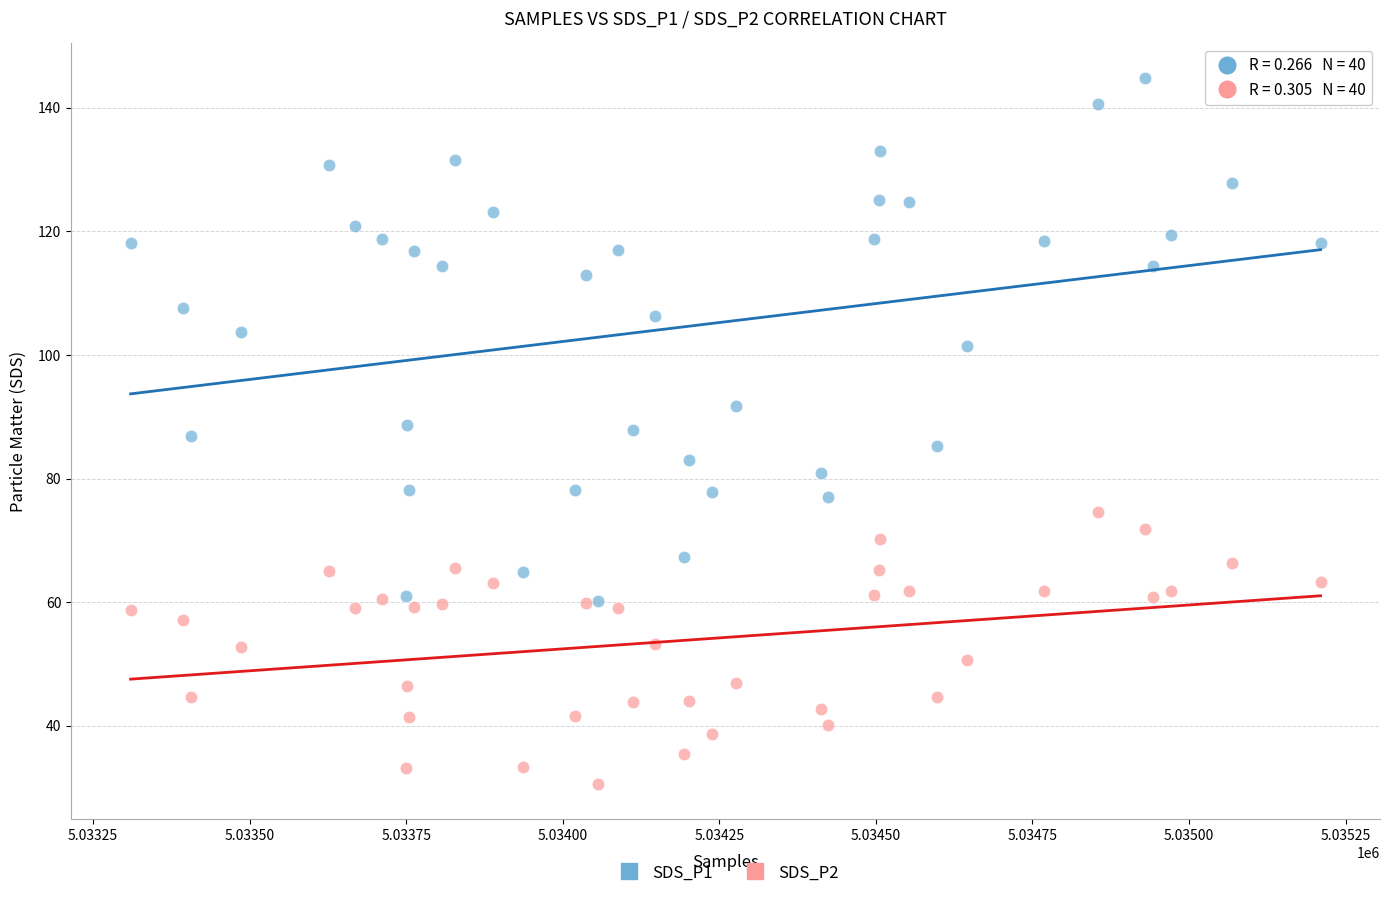

Which series has the largest Y range (max minus min)?

SDS_P1